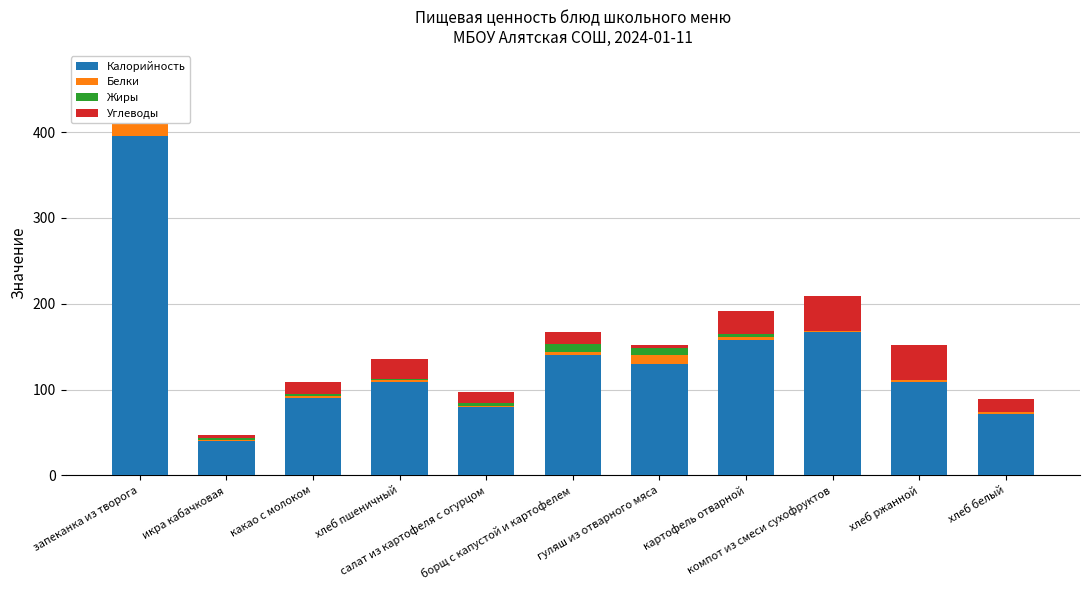

What is the total value across all series at салат из картофеля с огурцом?

97.0